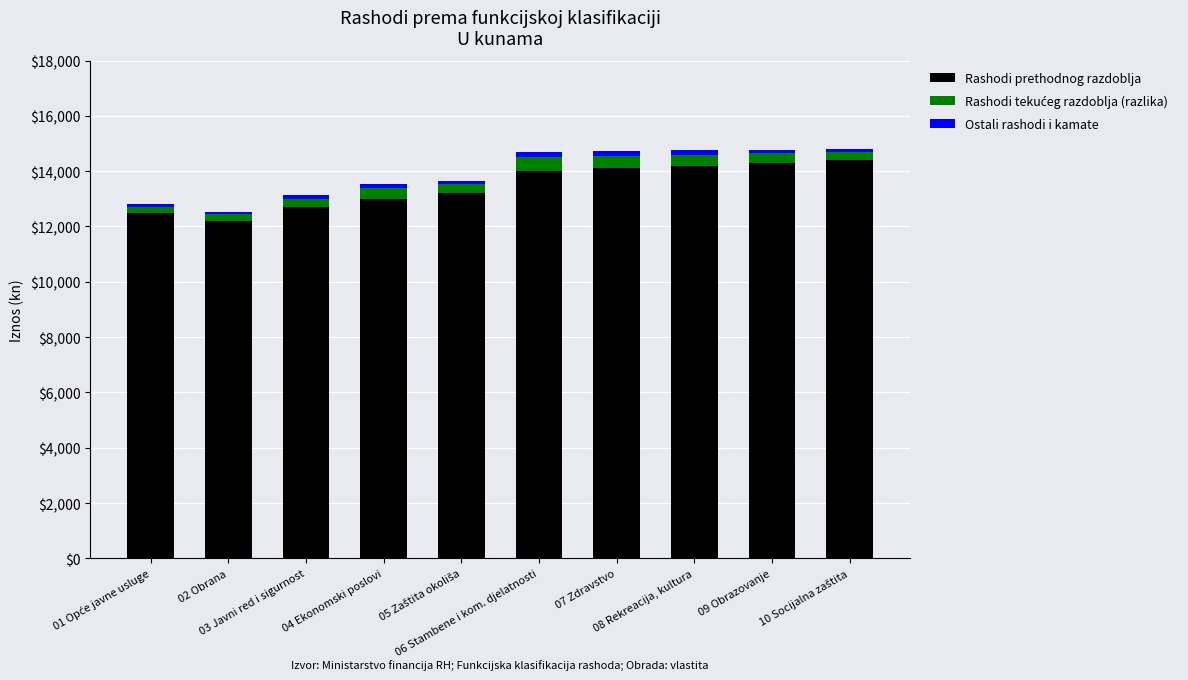

What is the maximum value for Rashodi prethodnog razdoblja?

14400